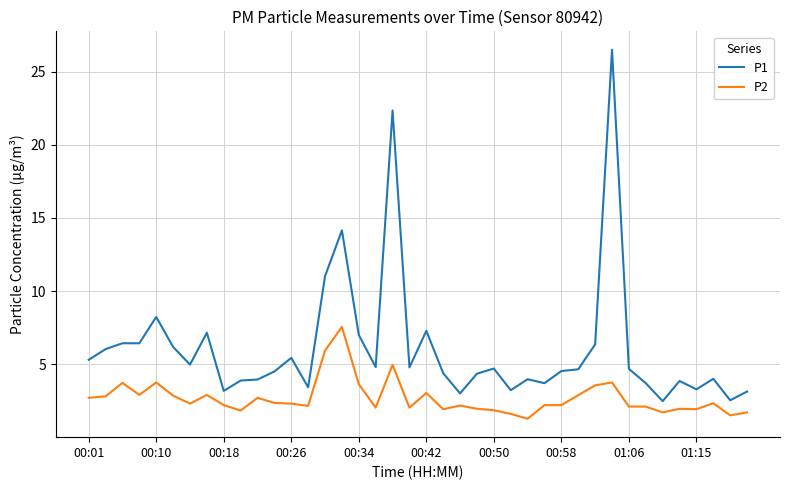

What is the minimum value shown in the chart?

1.3